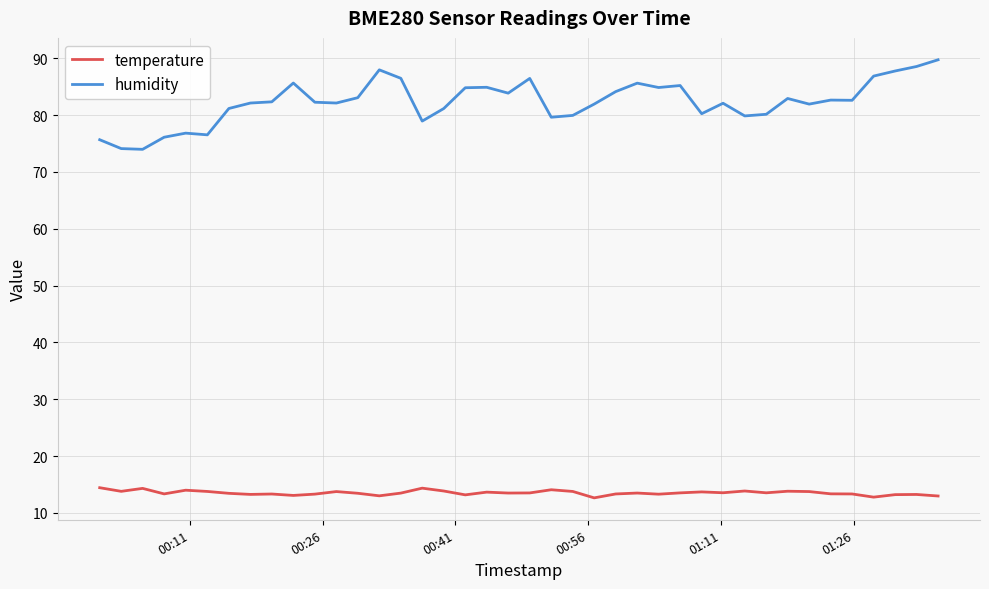

True or false: temperature and humidity intersect in this chart.

False